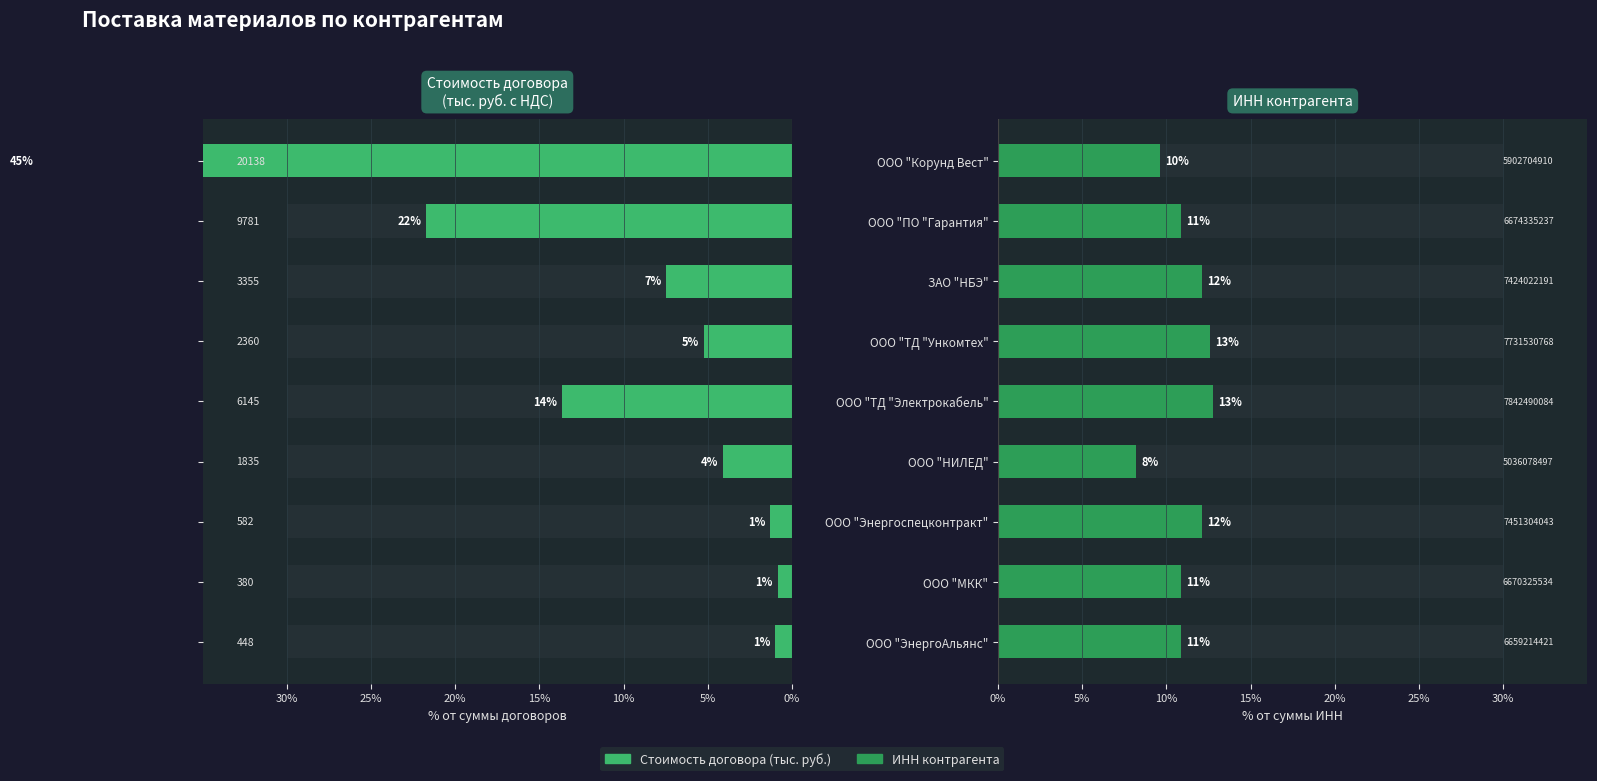

How many values in the Стоимость договора (тыс. руб.) series exceed -5?

4